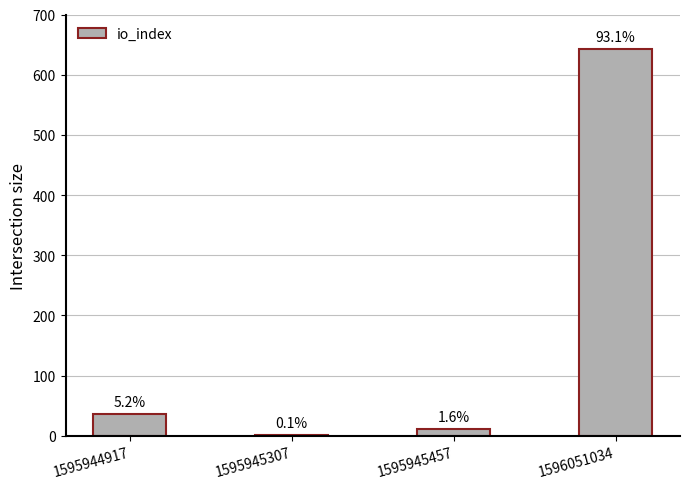

Is it true that the value at 1596051034 is 643?

True